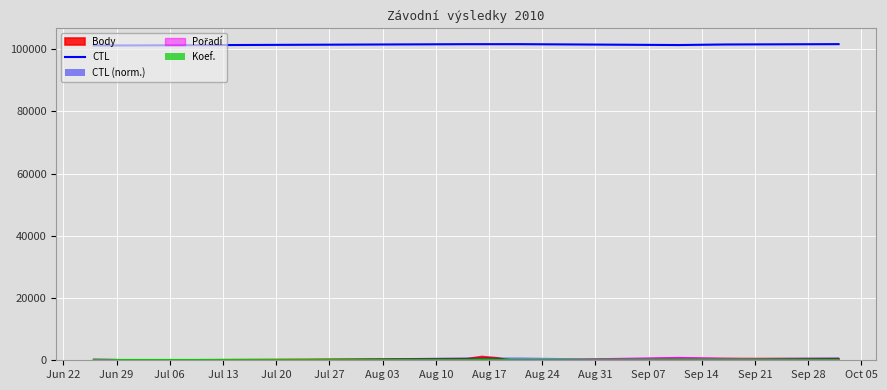

What is the highest value of the CTL series?

101624.0